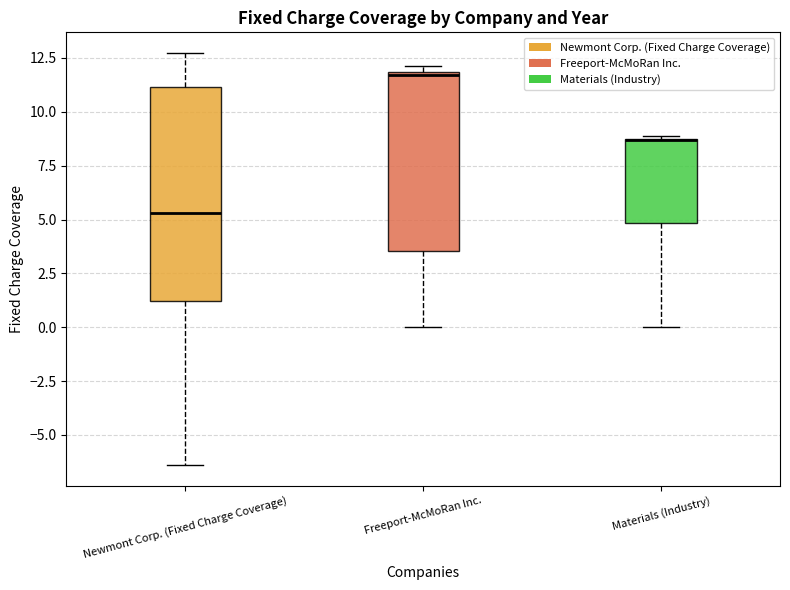

Reading left to right, read every box against the y-axis: the position of its median line, the range the box covers, and the ends of its whiskers. The values are not printed on the chart, so give them approximately, as read against the axis.

Newmont Corp. (Fixed Charge Coverage): median 5.5, box 1.0 to 11.0, whiskers -6.5 to 12.5
Freeport-McMoRan Inc.: median 11.5, box 3.5 to 12.0, whiskers 0.0 to 12.0 (just above the box's upper edge)
Materials (Industry): median 8.5 (drawn on the box's upper edge), box 5.0 to 9.0, whiskers 0.0 to 9.0